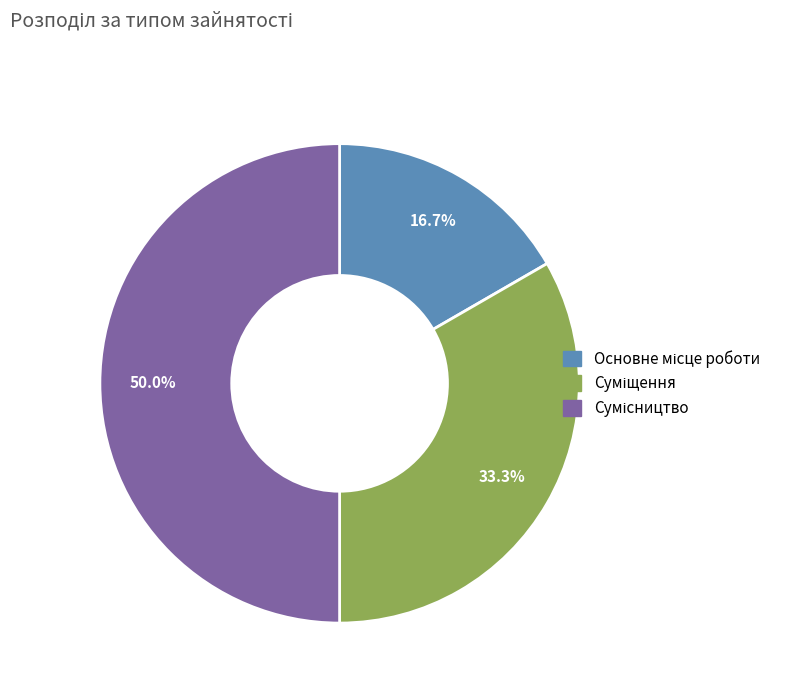

How many slices are in this pie chart?

3